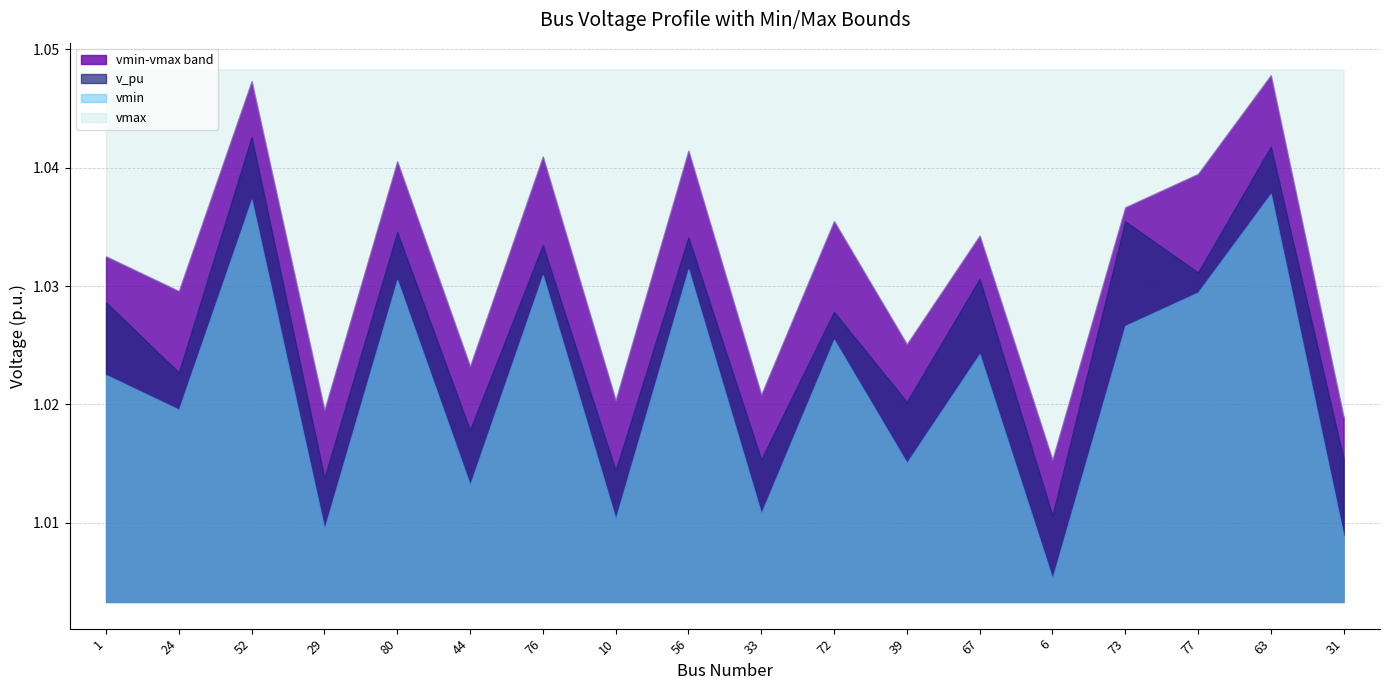

Is the value of vmax at 56 greater than the value of vmin at 6?

Yes